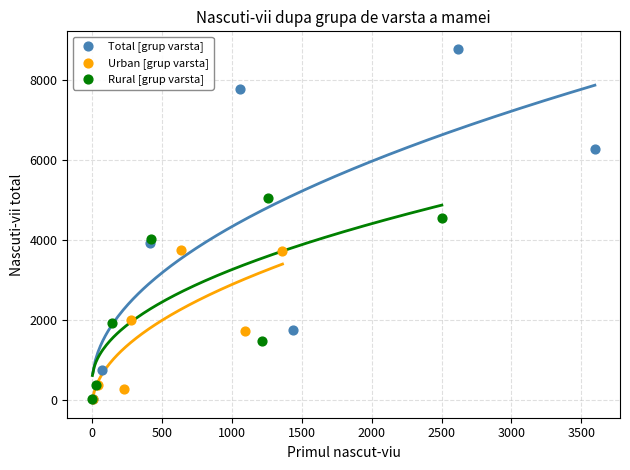

Which series contains the highest Y value?

Total [grup varsta]